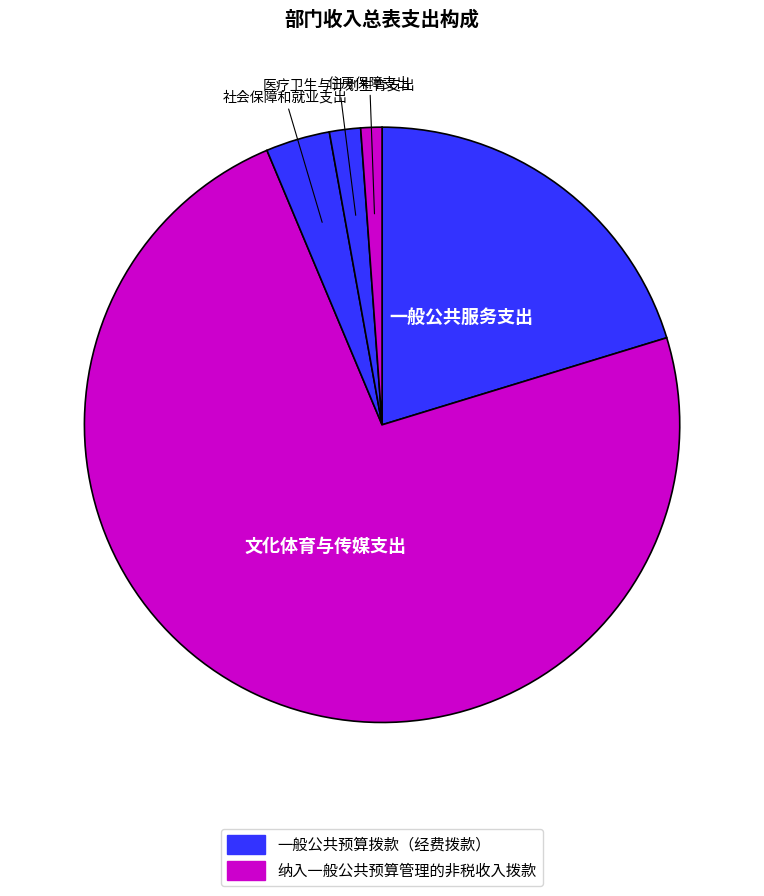

To the nearest percent, what is the average slice percentage?

20%